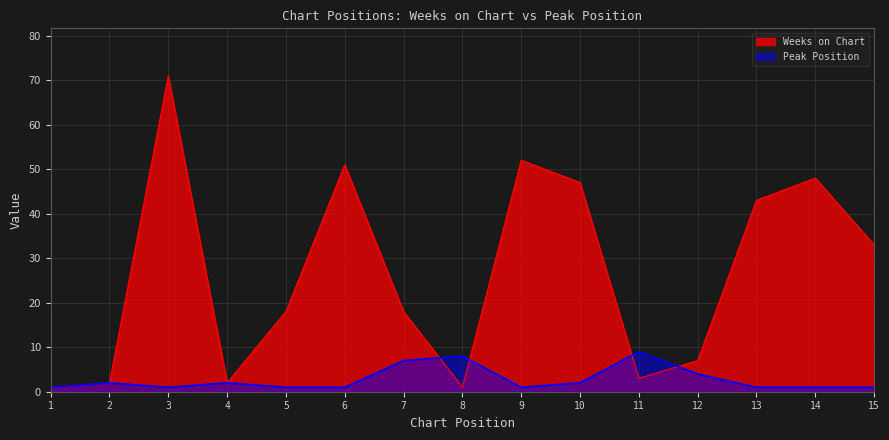

What is the maximum value shown in the chart?

71